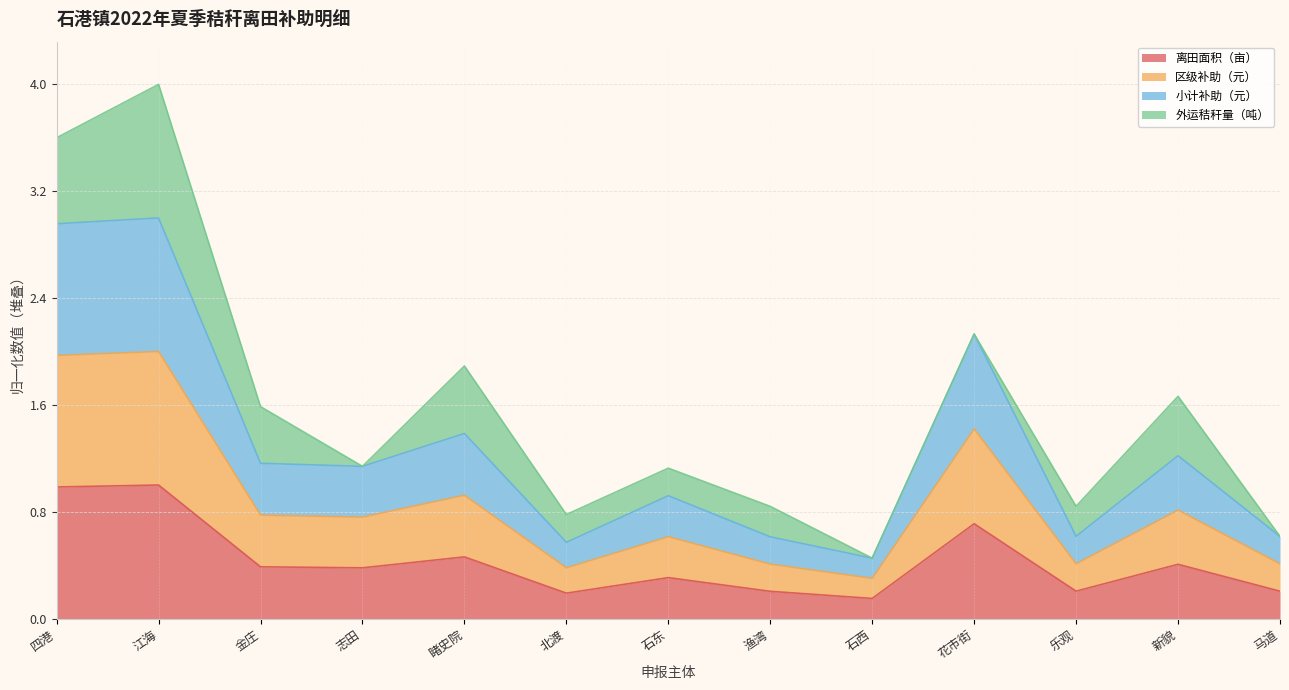

List the labels in order of 小计补助（元） value, largest first.

江海, 四港, 花市街, 睹史院, 新貌, 金庄, 志田, 石东, 乐观, 马道, 渔湾, 北渡, 石西